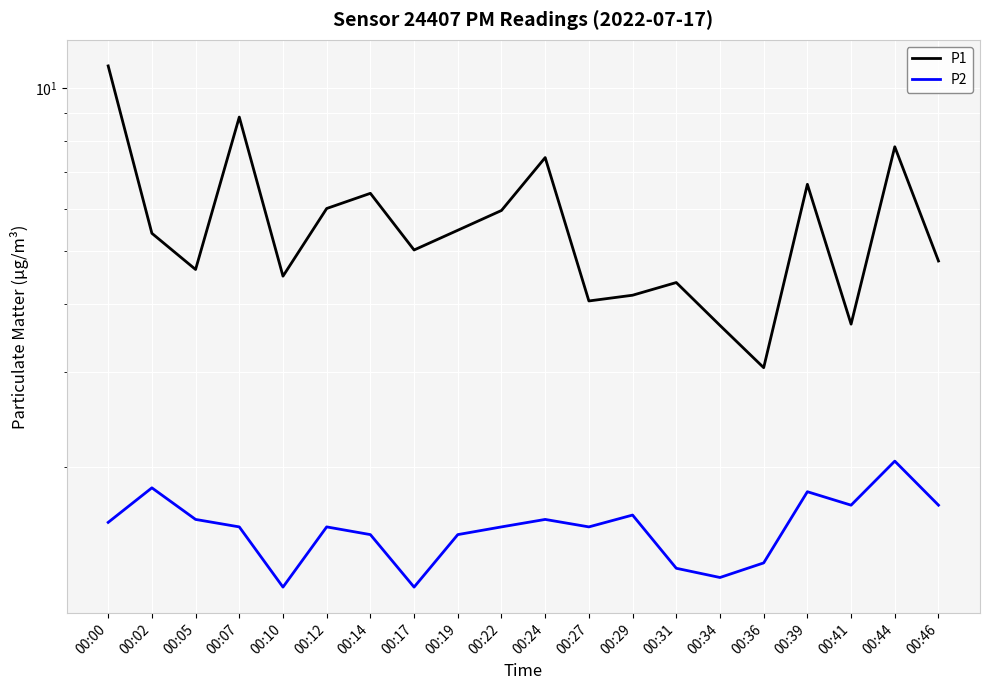

Is it true that P2 equals 1.9 at 00:10?

False